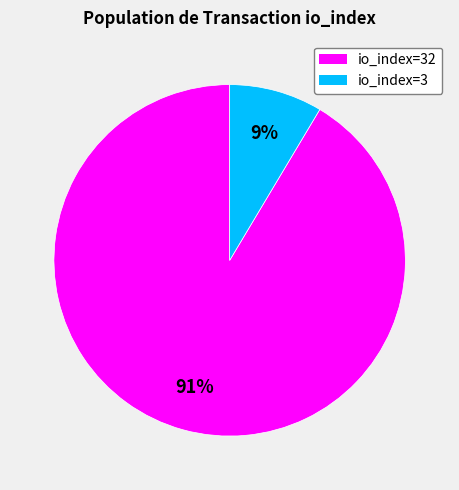

The io_index=3 slice represents 9% of the pie. True or false?

True